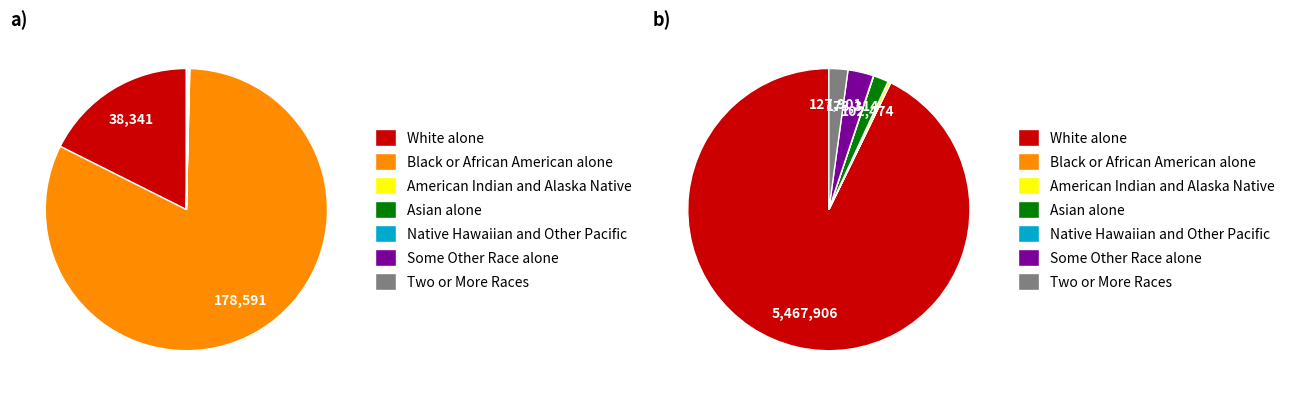

Does Black or African American alone represent more than half of the total?

Yes